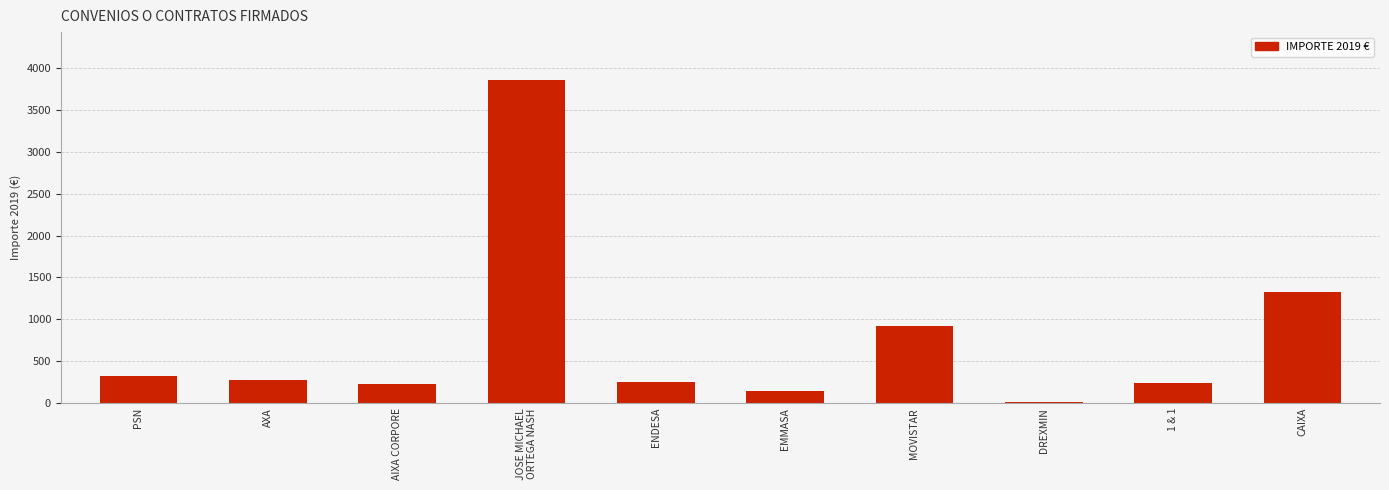

How many distinct data groups are displayed?

1